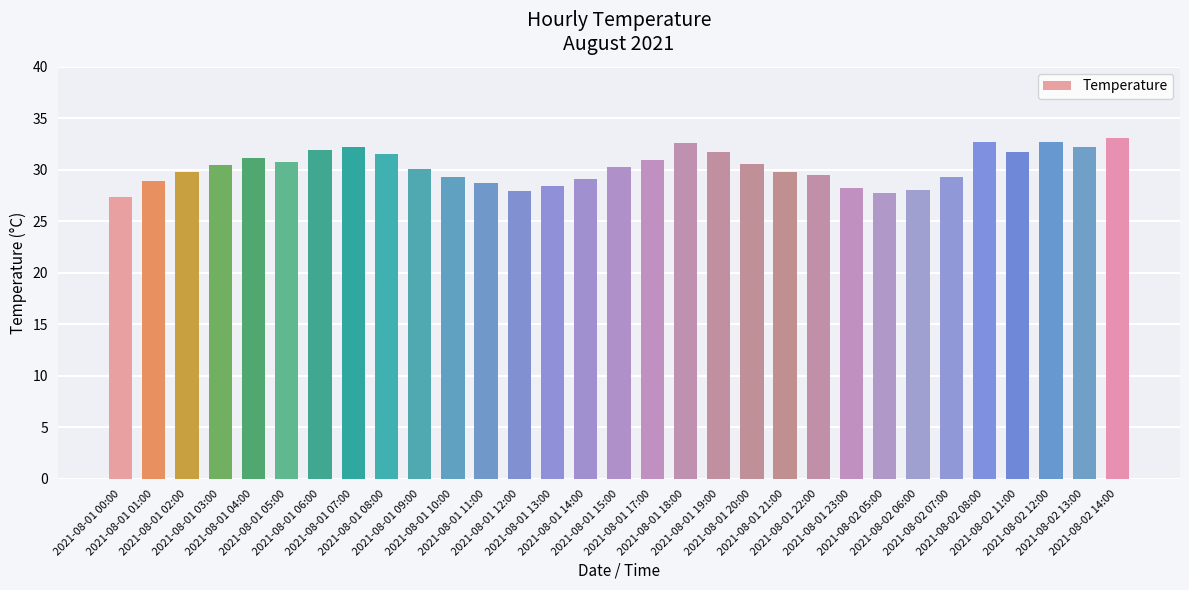

What is the minimum value shown in the chart?

27.4